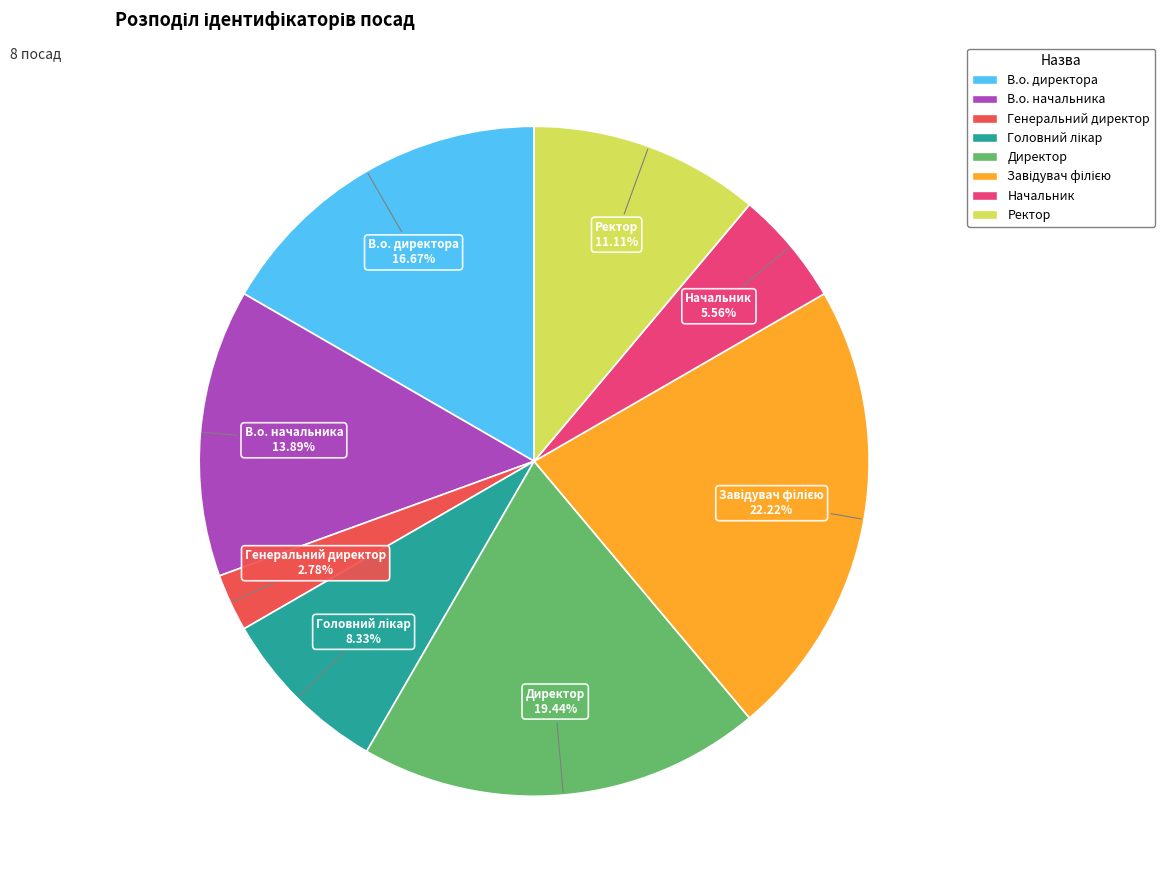

What is the ratio of the value at В.о. директора to the value at В.о. начальника?

1.2